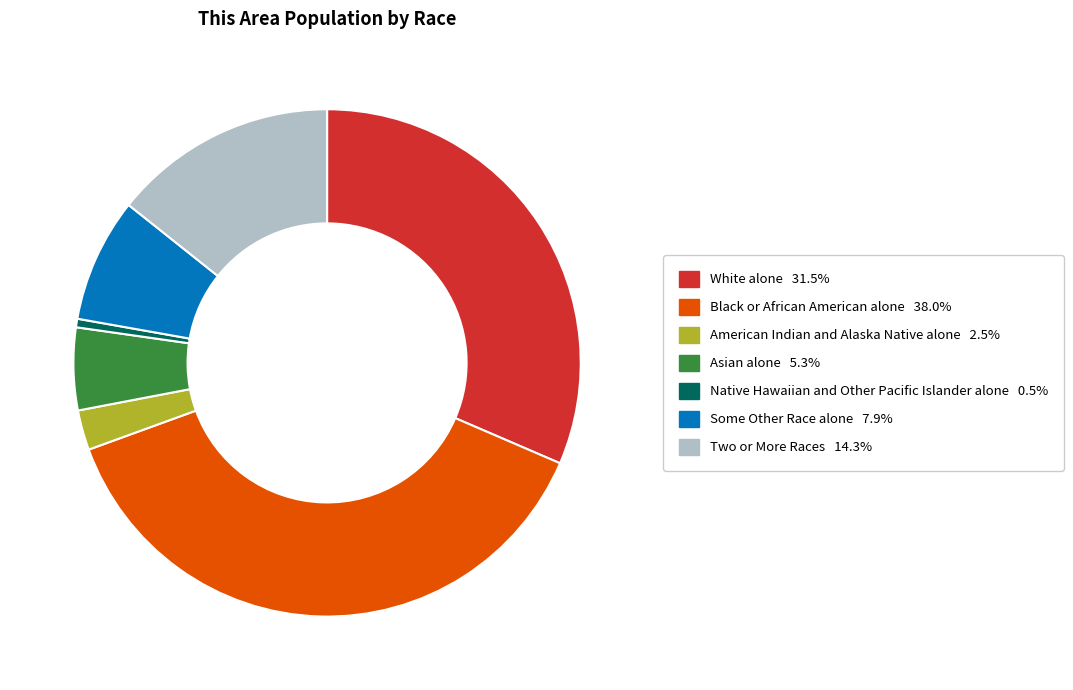

Is there a majority slice in this chart?

No